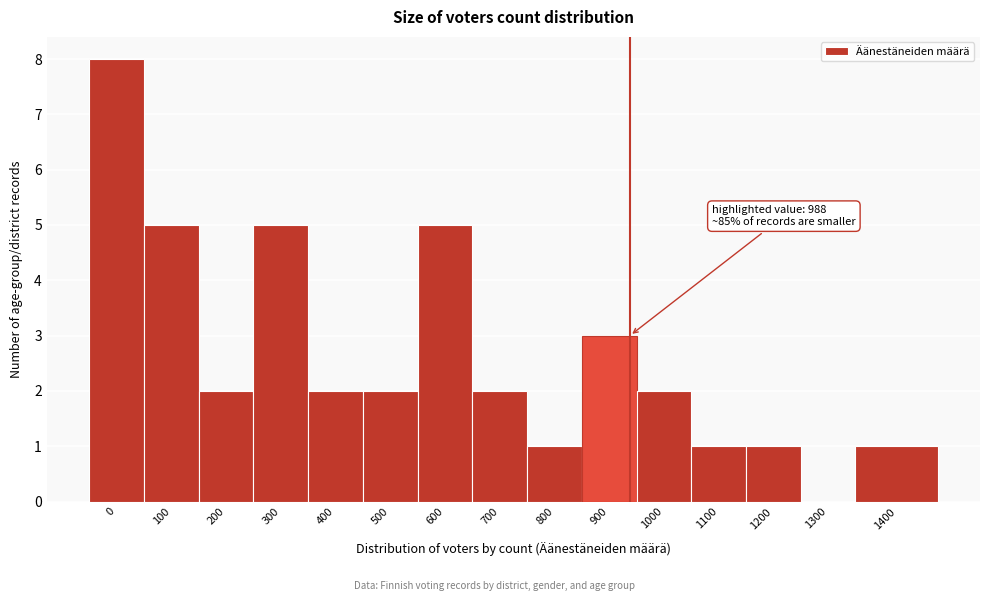

Reading left to right, extract all data points from this chart.

0=8	100=5	200=2	300=5	400=2	500=2	600=5	700=2	800=1	900=3	1000=2	1100=1	1200=1	1300=0	1400=1